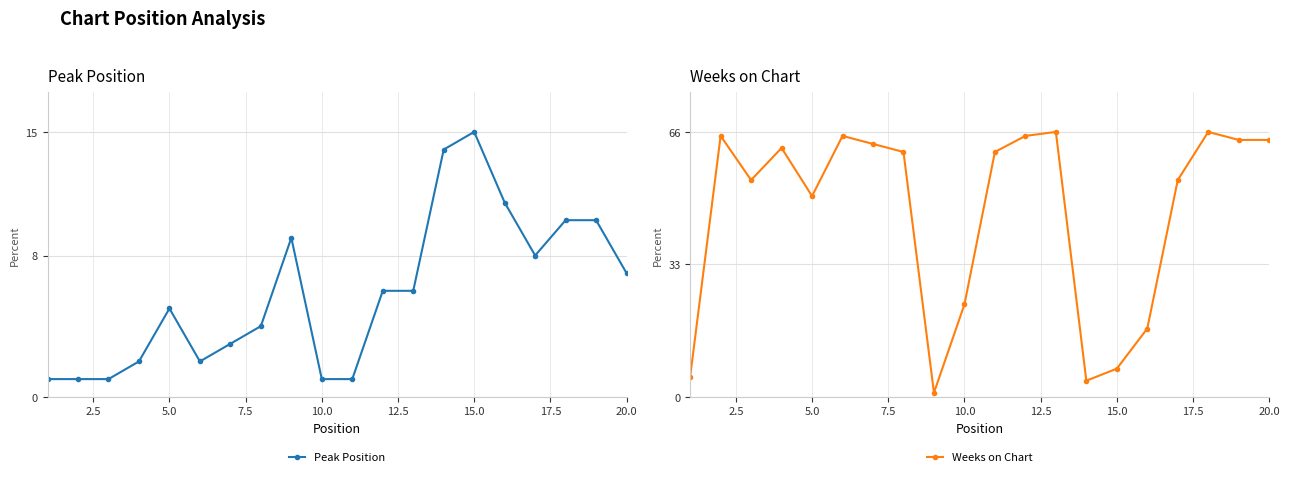

In Peak Position, how many points are lower than both neighbors (excluding endpoints)?

2